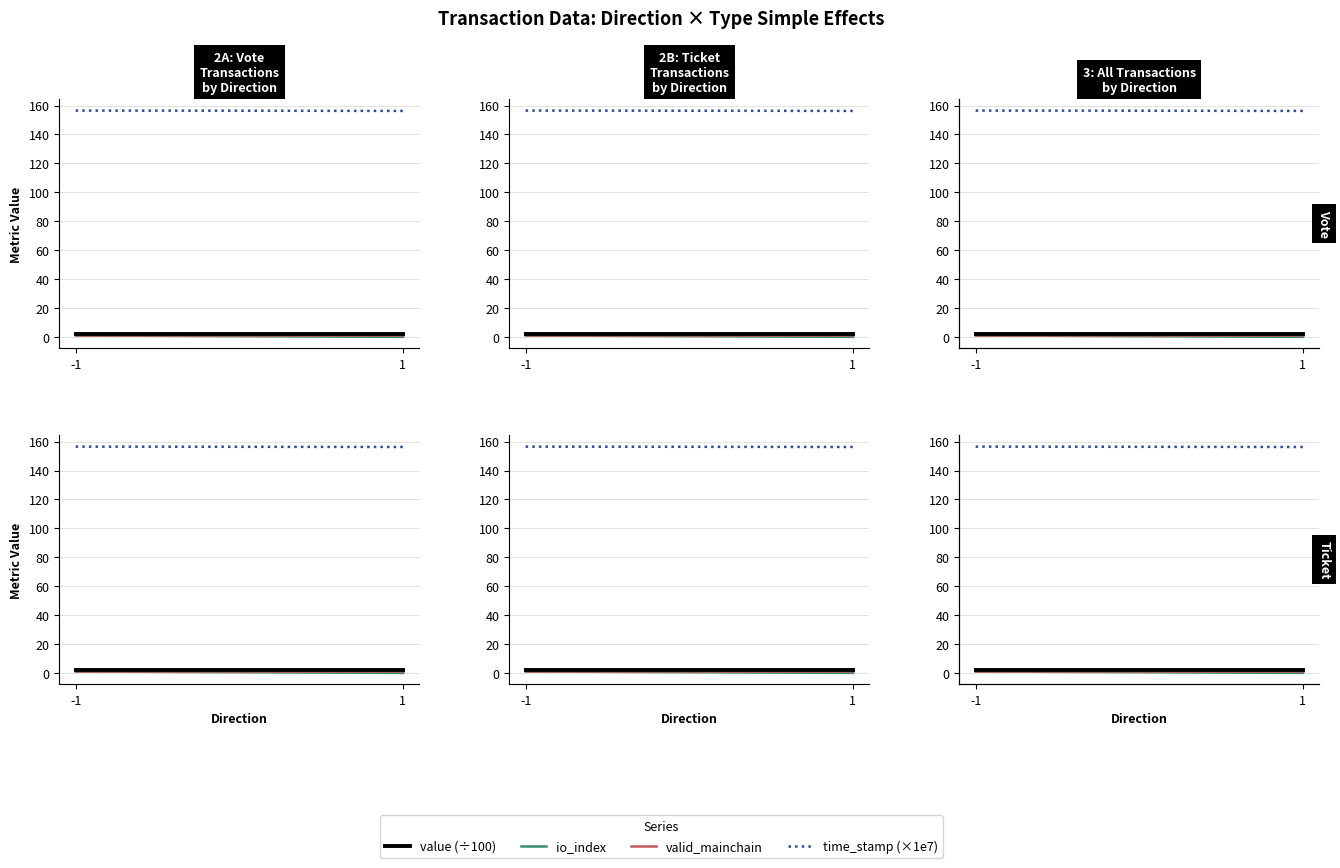

Between -1 and 1, which series saw the biggest shift?

io_index